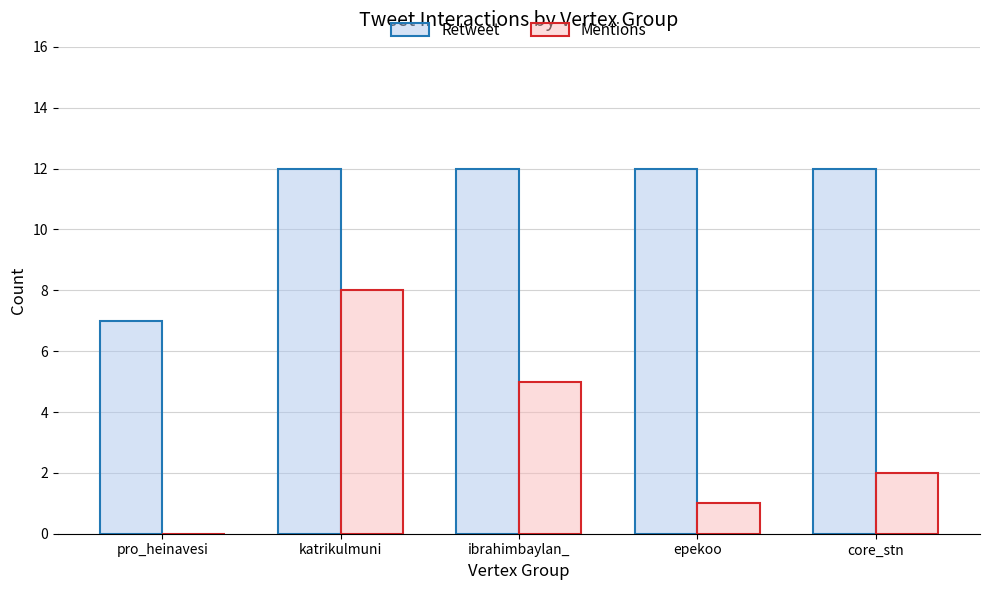

The Retweet series shows 7 at pro_heinavesi. True or false?

True